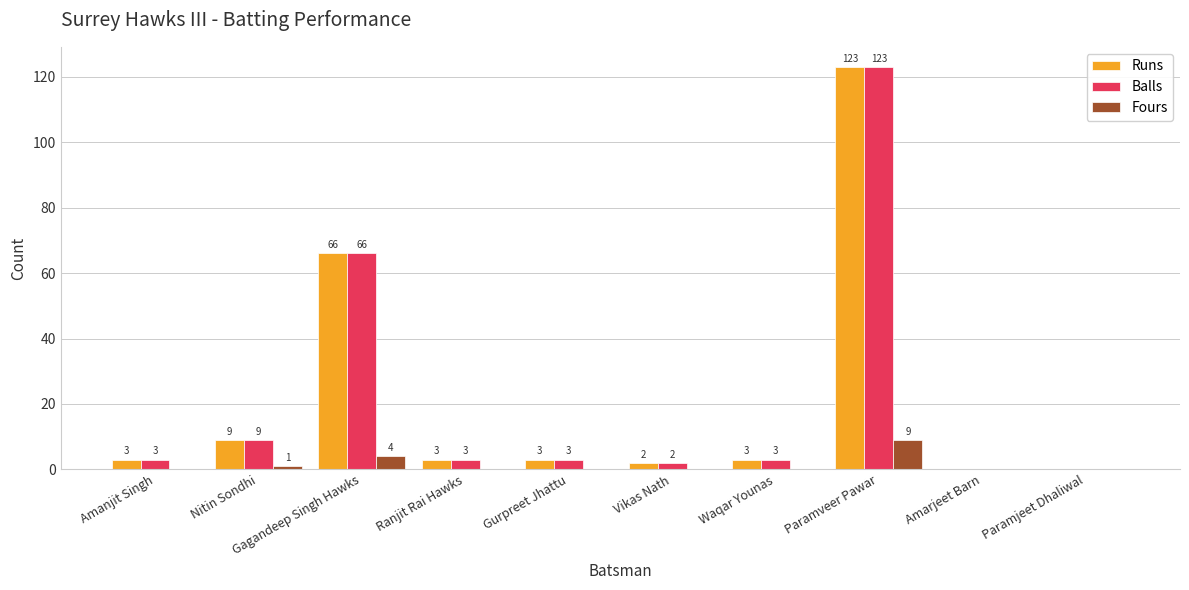

True or false: Balls has a value of 123 at Paramveer Pawar.

True